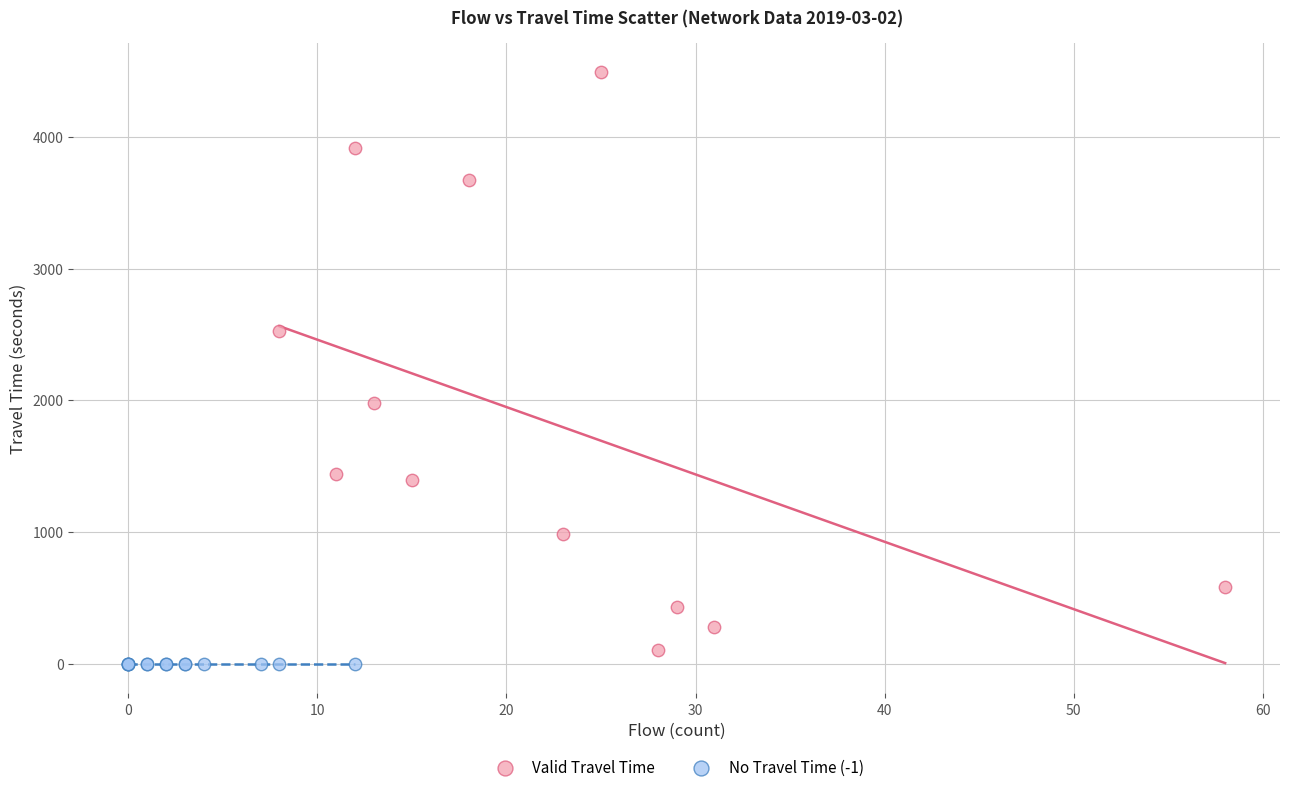

What are all the series names shown in the legend?

Valid Travel Time, No Travel Time (-1)